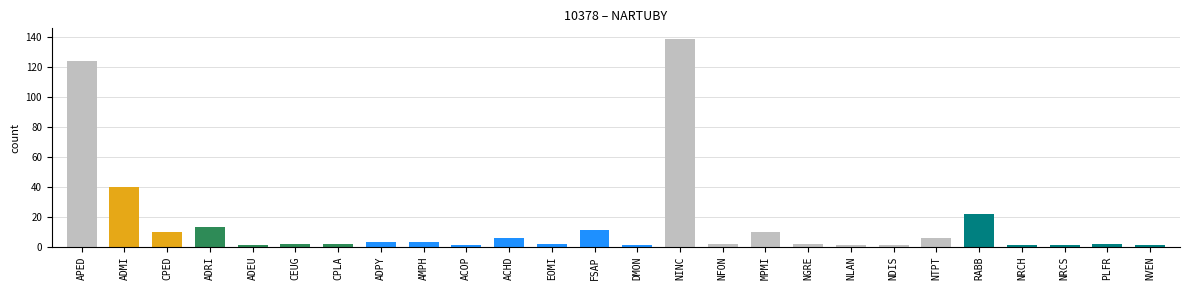

What is the value of the 5th bar from the left?

1